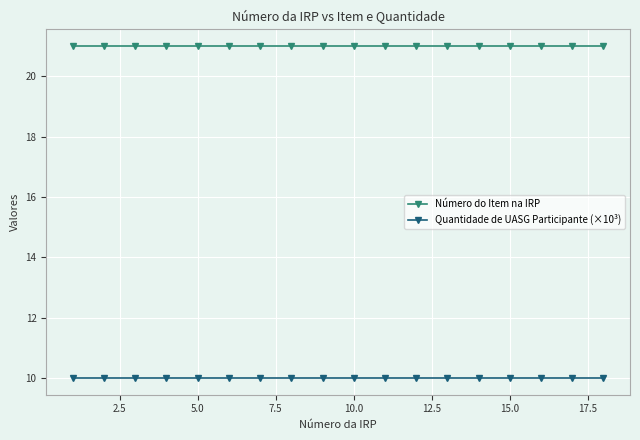

What is the maximum value shown in the chart?

21